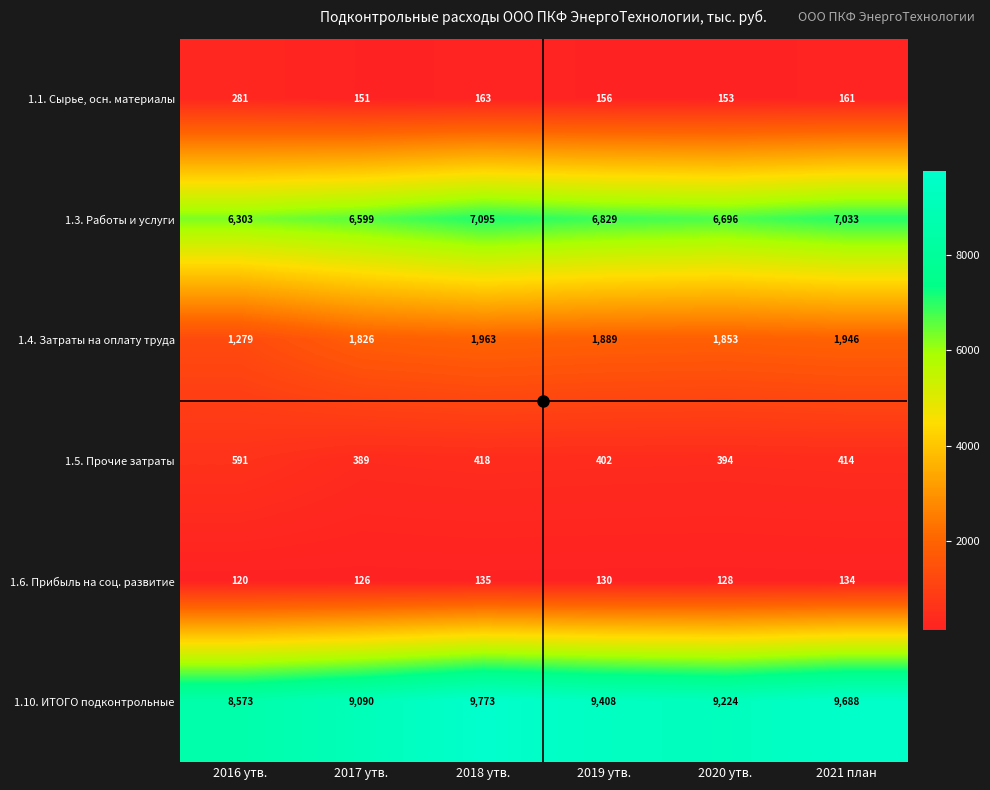

What is the total value across all series at 2019 утв.?

18814